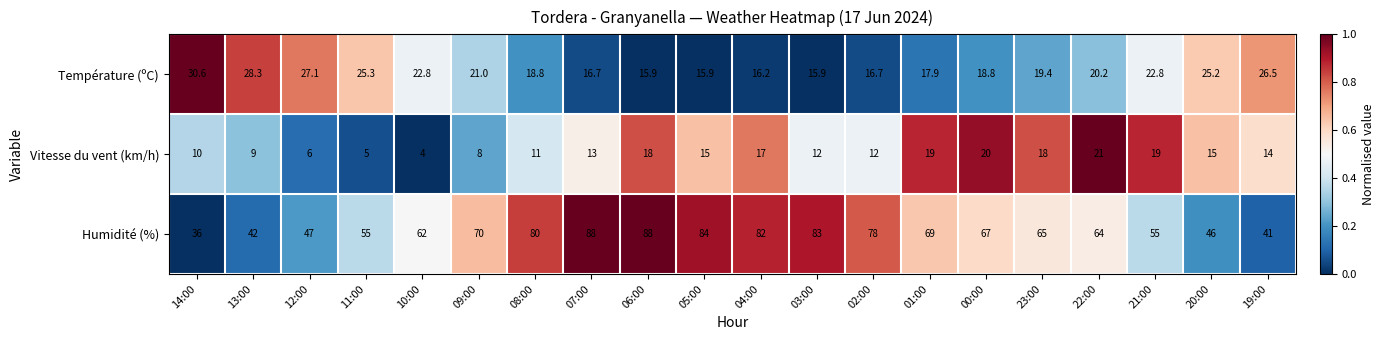

The value of Humidité (%) at 04:00 is 51.3. True or false?

False